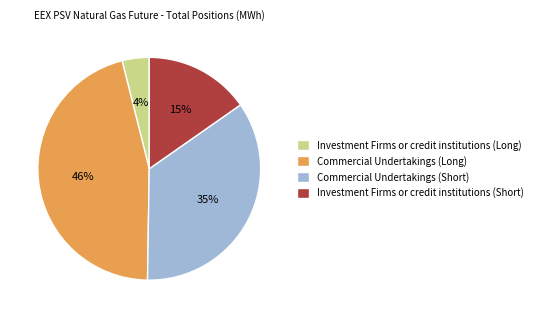

What percentage is the Commercial Undertakings (Long) slice, to the nearest percent?

46%